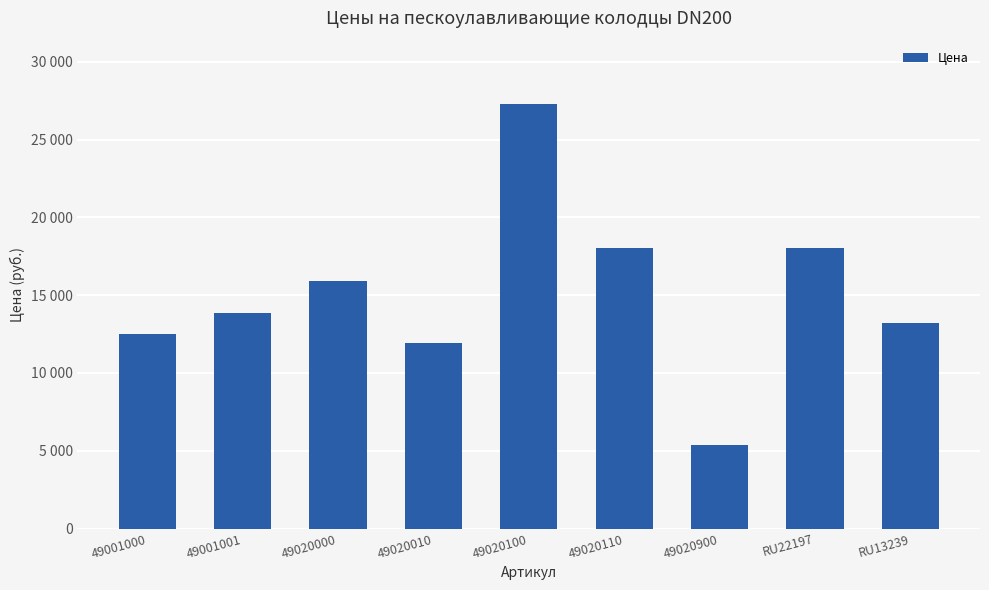

What is the difference between the maximum and minimum values?

21864